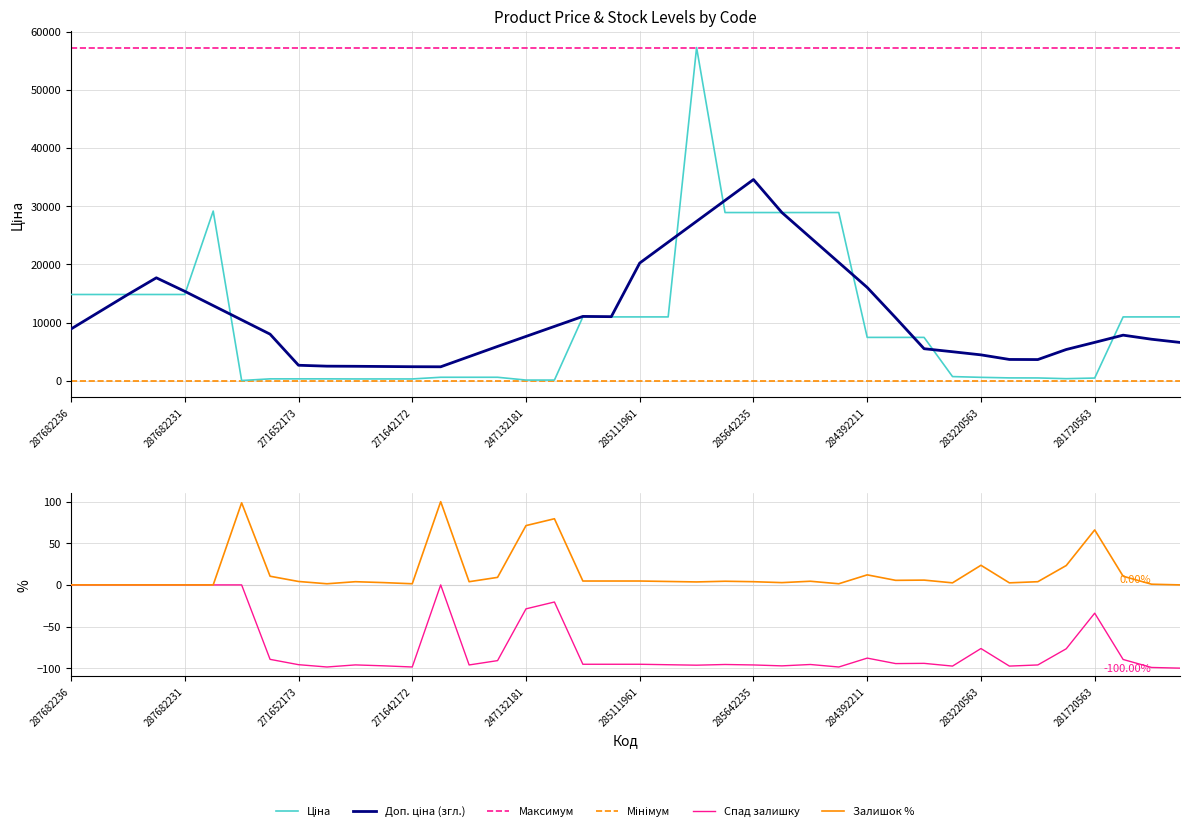

Where do Залишок and Ціна first cross each other?

5 and 6